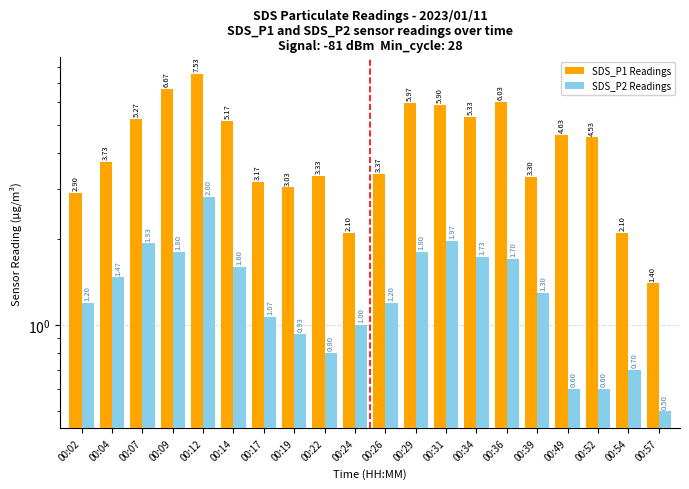

Reading left to right, transcribe all the data shown in this chart.

SDS_P1 Readings: 2.9	3.7	5.3	6.7	7.5	5.2	3.2	3.0	3.3	2.1	3.4	6.0	5.9	5.3	6.0	3.3	4.6	4.5	2.1	1.4
SDS_P2 Readings: 1.2	1.5	1.9	1.8	2.8	1.6	1.1	0.9	0.8	1.0	1.2	1.8	2.0	1.7	1.7	1.3	0.6	0.6	0.7	0.5